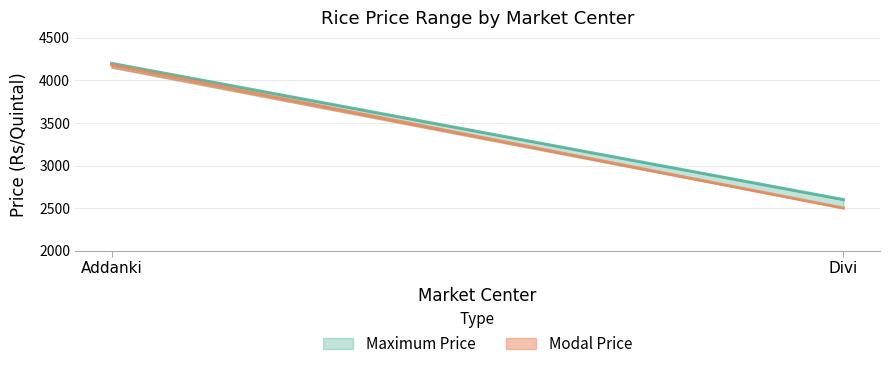

Which has a higher value, Divi or Addanki?

Addanki